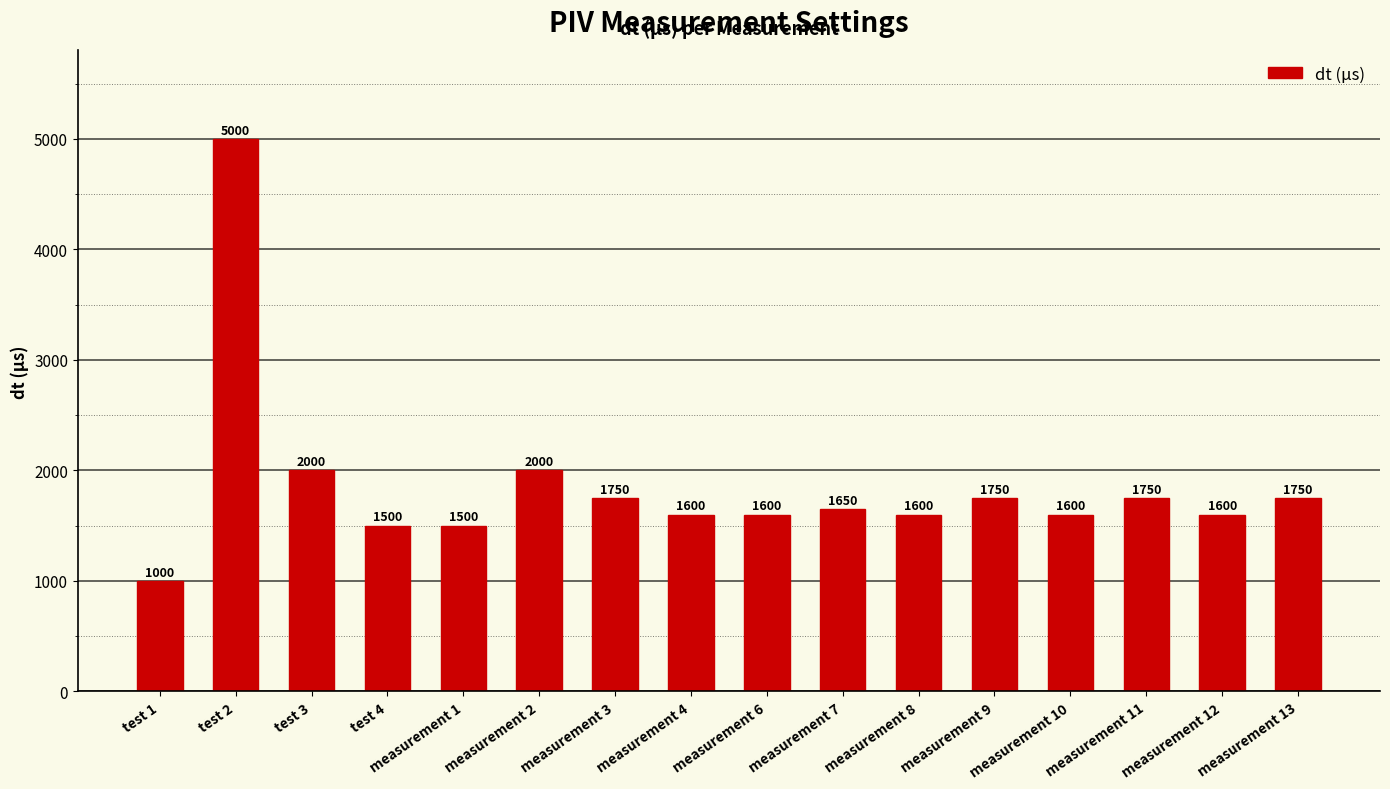

Reading left to right, what are all the values shown in this chart?

1000	5000	2000	1500	1500	2000	1750	1600	1600	1650	1600	1750	1600	1750	1600	1750